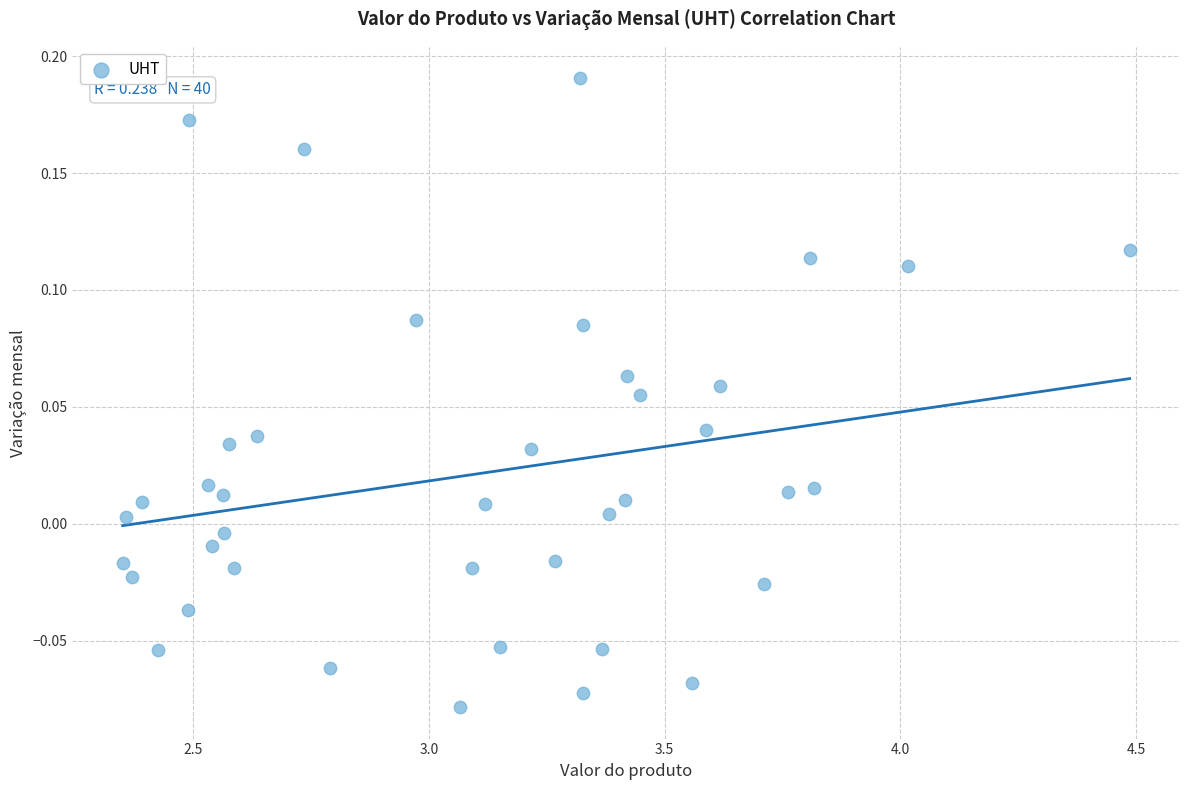

What is the range of X values (max minus min)?

2.1